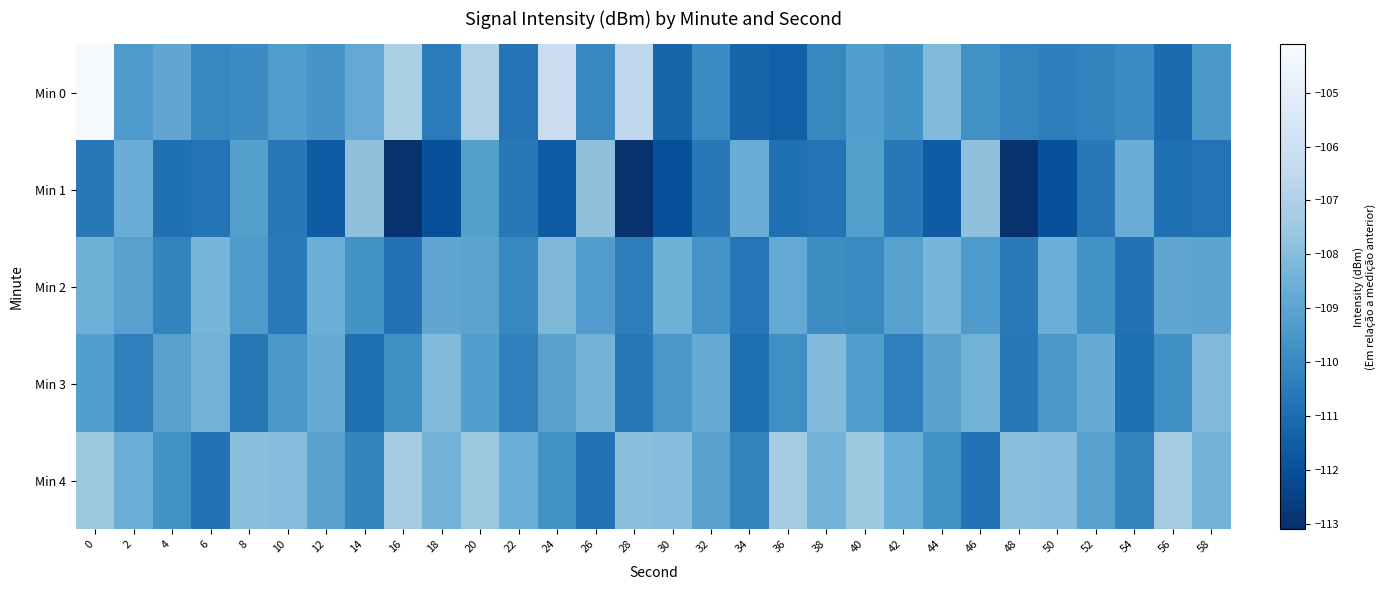

Reading right to left, what are all the values shown in this chart?

Min 0: 58=-109.5	56=-111.0	54=-110.0	52=-110.2	50=-110.3	48=-110.1	46=-109.7	44=-108.1	42=-109.7	40=-109.2	38=-110.0	36=-111.5	34=-111.3	32=-109.9	30=-111.3	28=-106.6	26=-110.1	24=-106.1	22=-110.7	20=-107.0	18=-110.5	16=-107.1	14=-108.8	12=-109.6	10=-109.2	8=-109.9	6=-110.1	4=-108.9	2=-109.4	0=-104.2
Min 1: 58=-110.8	56=-110.9	54=-108.7	52=-110.6	50=-112.0	48=-113.0	46=-107.8	44=-111.6	42=-110.6	40=-109.2	38=-110.8	36=-110.9	34=-108.7	32=-110.6	30=-112.0	28=-113.0	26=-107.8	24=-111.6	22=-110.6	20=-109.2	18=-112.0	16=-113.0	14=-107.8	12=-111.6	10=-110.6	8=-109.2	6=-110.8	4=-110.9	2=-108.7	0=-110.6
Min 2: 58=-109.0	56=-108.9	54=-110.8	52=-109.7	50=-108.6	48=-110.5	46=-109.4	44=-108.3	42=-109.1	40=-110.0	38=-109.9	36=-108.8	34=-110.7	32=-109.6	30=-108.5	28=-110.4	26=-109.3	24=-108.2	22=-110.1	20=-109.0	18=-108.9	16=-110.8	14=-109.7	12=-108.6	10=-110.5	8=-109.4	6=-108.3	4=-110.2	2=-109.1	0=-108.5
Min 3: 58=-108.1	56=-109.8	54=-110.9	52=-108.7	50=-109.5	48=-110.6	46=-108.4	44=-109.1	42=-110.3	40=-109.2	38=-108.1	36=-109.8	34=-110.9	32=-108.7	30=-109.5	28=-110.6	26=-108.4	24=-109.1	22=-110.3	20=-109.2	18=-108.1	16=-109.8	14=-110.9	12=-108.7	10=-109.5	8=-110.6	6=-108.4	4=-109.1	2=-110.3	0=-109.2
Min 4: 58=-108.4	56=-107.3	54=-110.2	52=-109.1	50=-108.0	48=-107.9	46=-110.8	44=-109.7	42=-108.6	40=-107.5	38=-108.4	36=-107.3	34=-110.2	32=-109.1	30=-108.0	28=-107.9	26=-110.8	24=-109.7	22=-108.6	20=-107.5	18=-108.4	16=-107.3	14=-110.2	12=-109.1	10=-108.0	8=-107.9	6=-110.8	4=-109.7	2=-108.6	0=-107.5